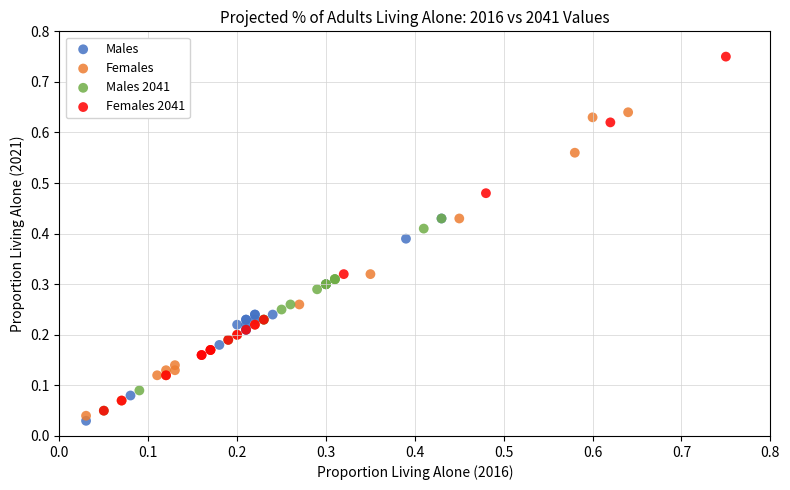

What are all the series names shown in the legend?

Males, Females, Males 2041, Females 2041